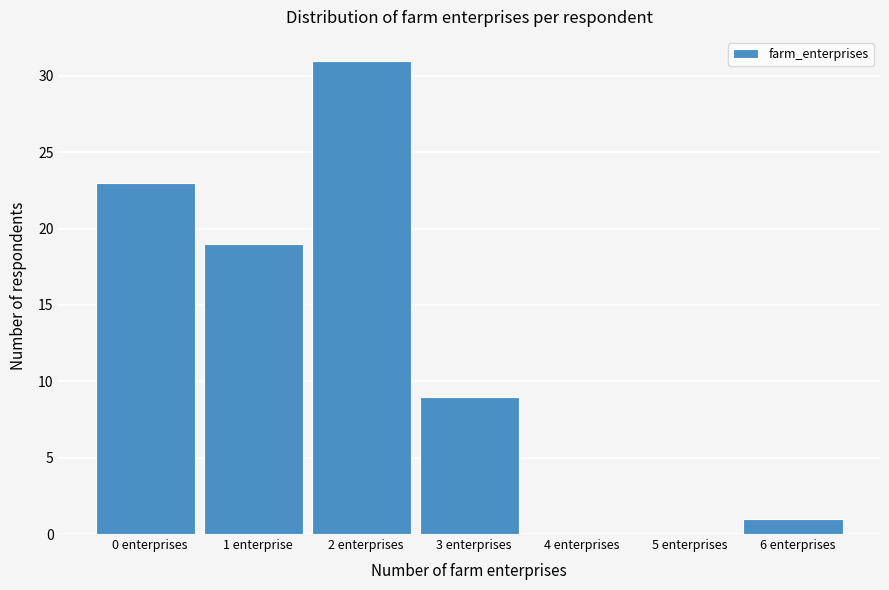

Reading left to right, extract all data points from this chart.

0 enterprises=23	1 enterprise=19	2 enterprises=31	3 enterprises=9	4 enterprises=0	5 enterprises=0	6 enterprises=1